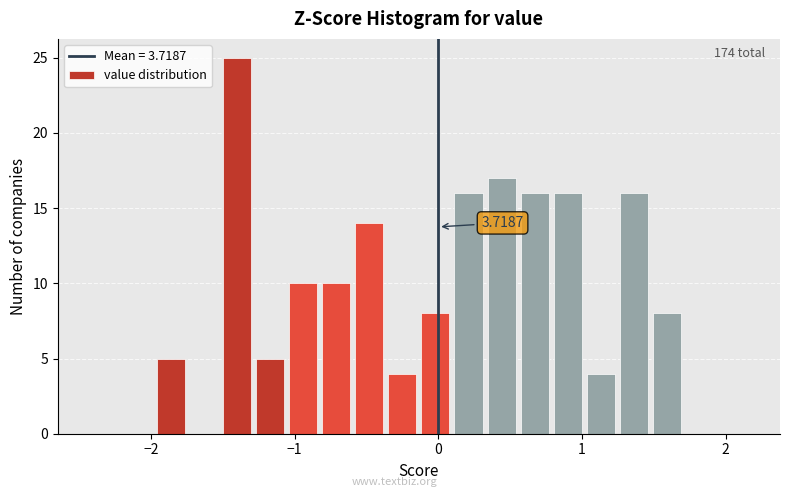

Around what value on the x-axis is the tallest bar? Give the approximate position of its centre, as read against the axis.

-1.4